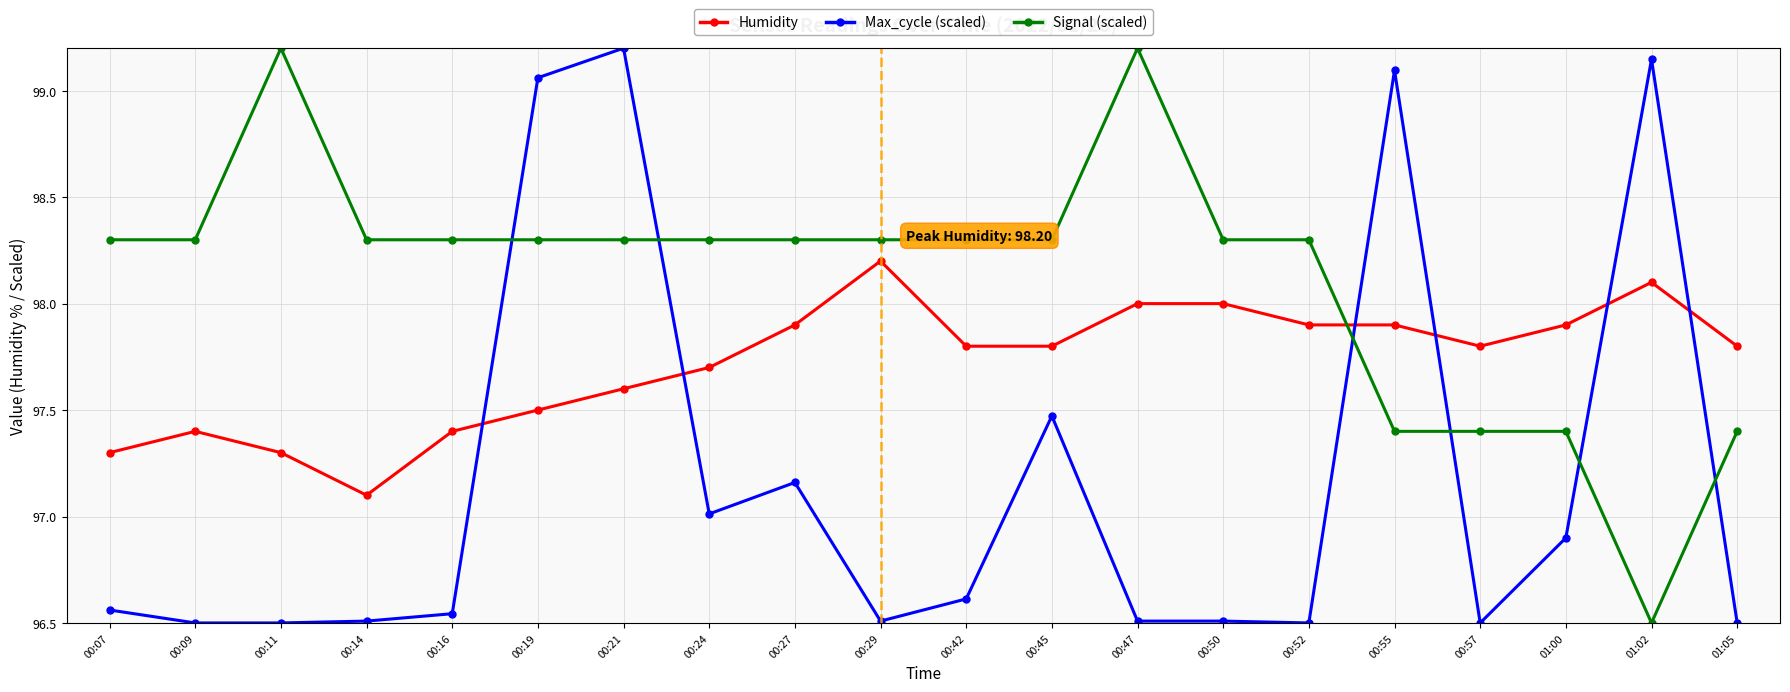

Between 00:14 and 00:45, which series saw the biggest shift?

Max_cycle (scaled)